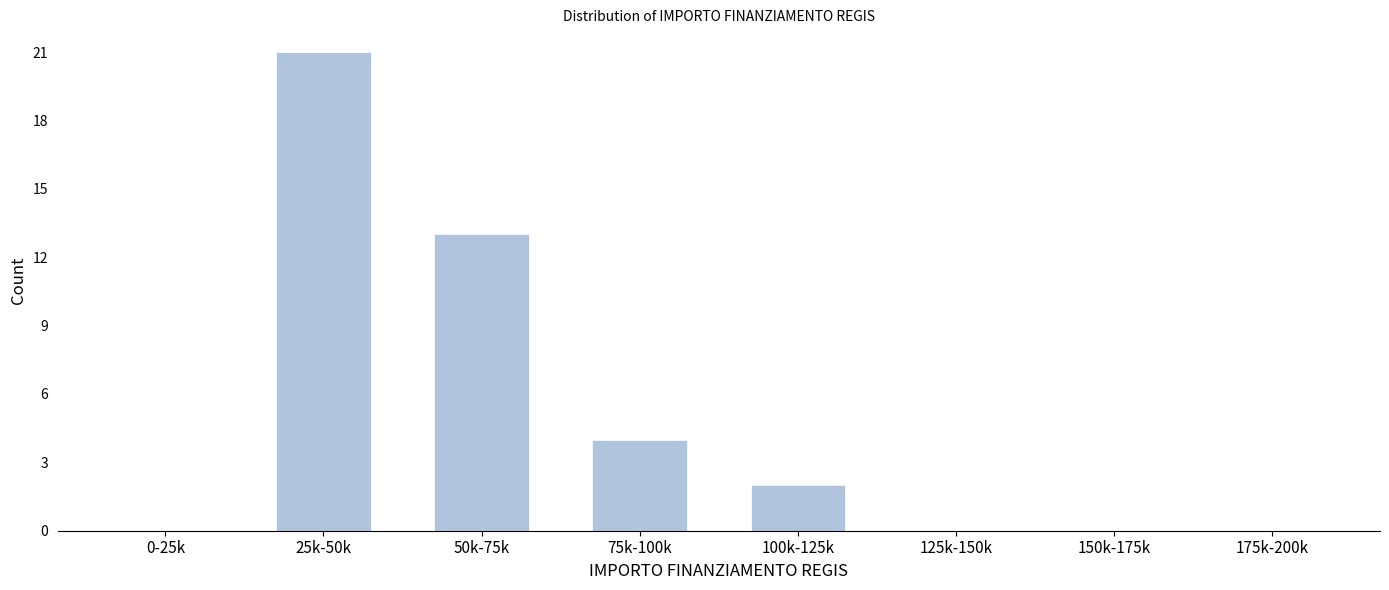

Reading right to left, list all the values displayed in this chart.

175k-200k=0	150k-175k=0	125k-150k=0	100k-125k=2	75k-100k=4	50k-75k=13	25k-50k=21	0-25k=0